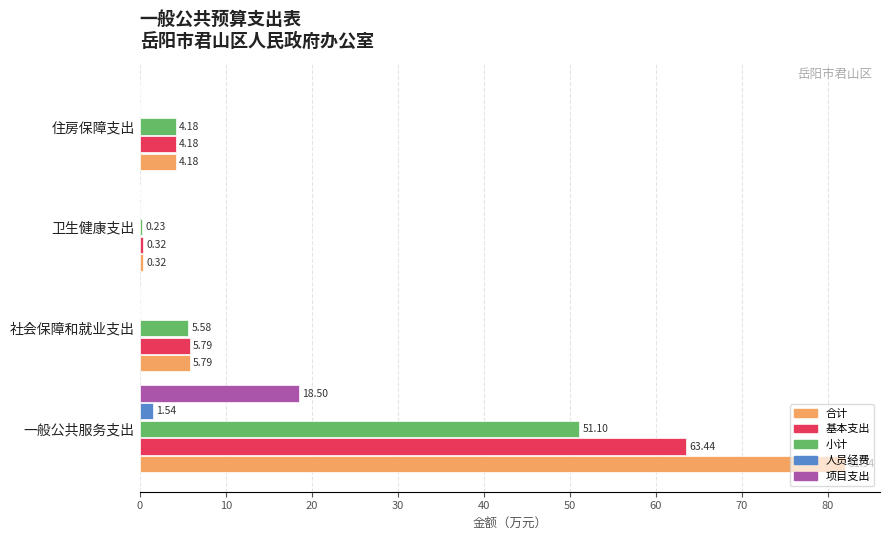

Between 一般公共服务支出 and 住房保障支出, which series saw the biggest shift?

合计